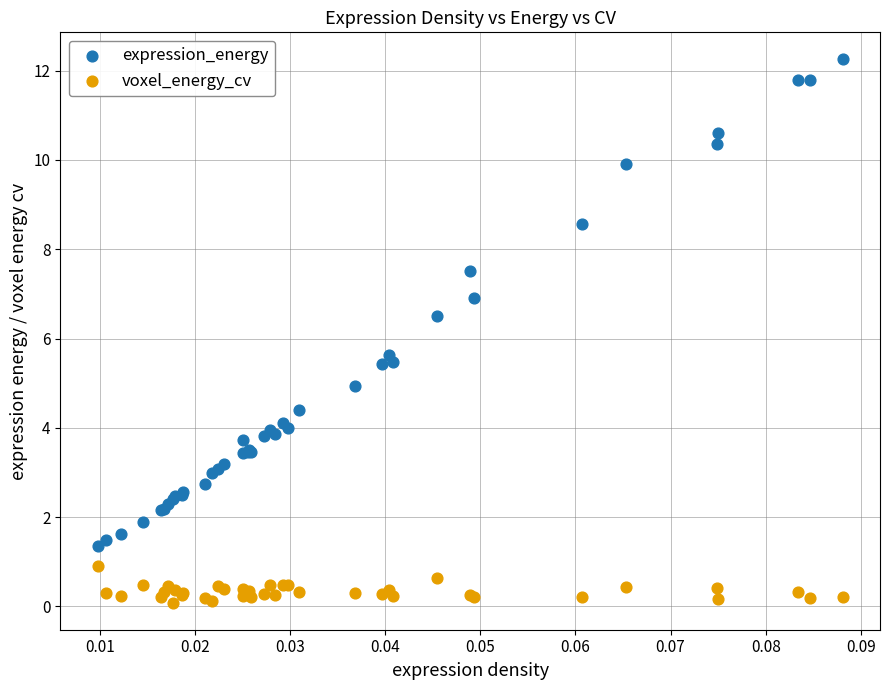

Which series has the widest spread of Y values?

expression_energy